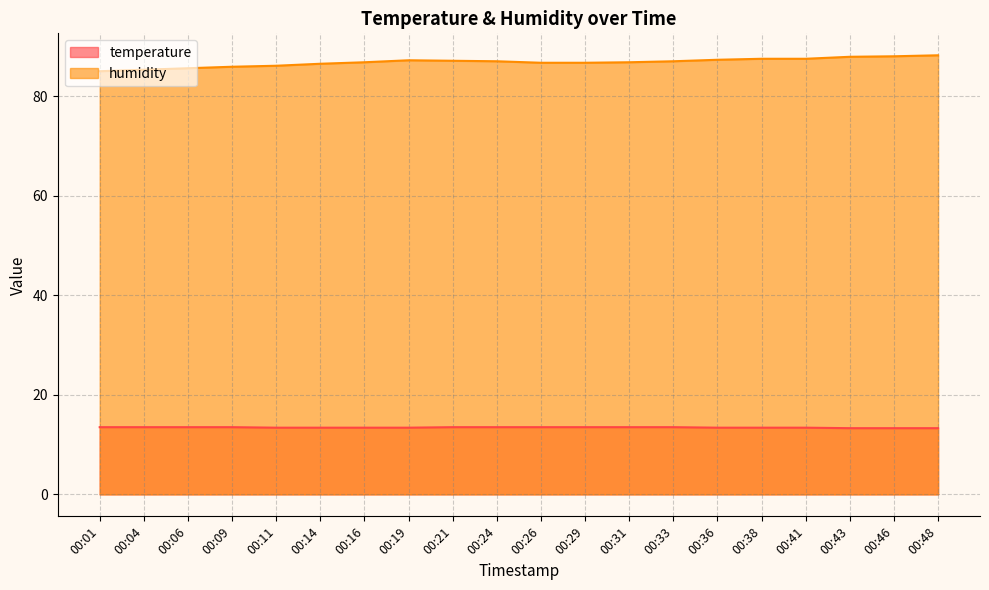

What is the sum of all temperature values?

268.7